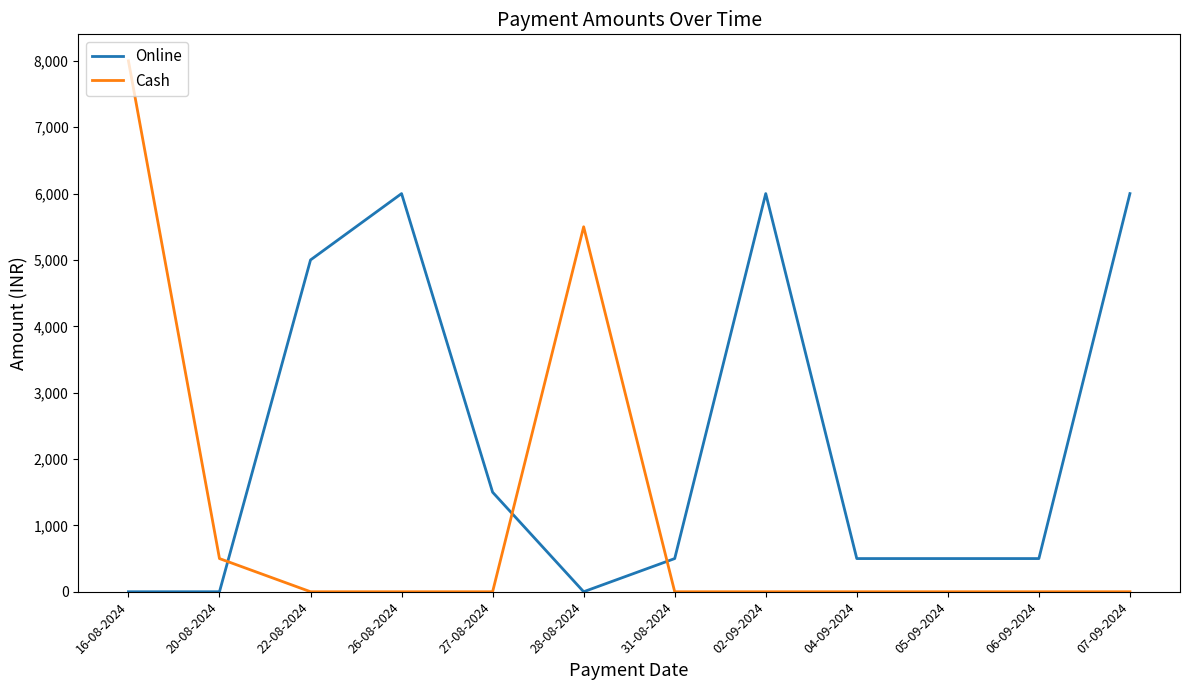

Rank the series by their maximum value, from highest to lowest.

Cash, Online